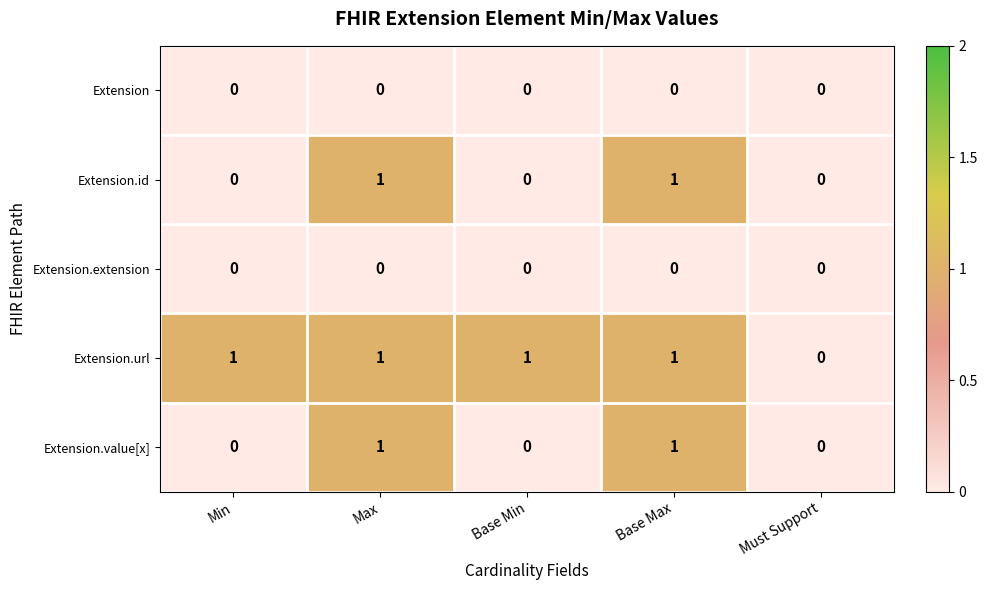

Is the value of Extension.id at Base Max greater than the value of Extension.value[x] at Min?

Yes